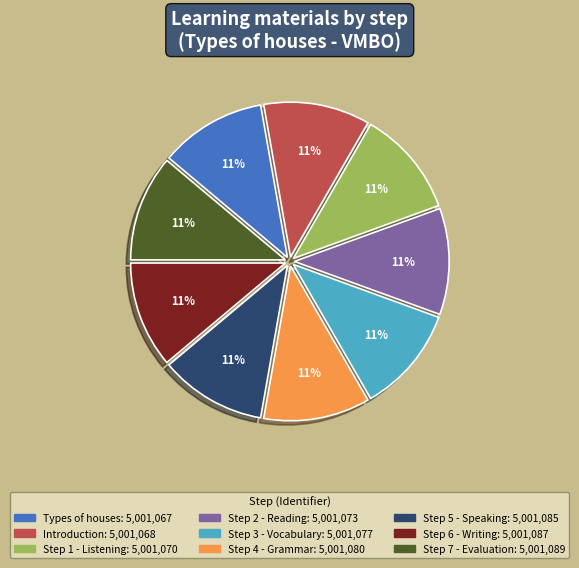

Does Step 1 - Listening account for over 50% of the chart?

No